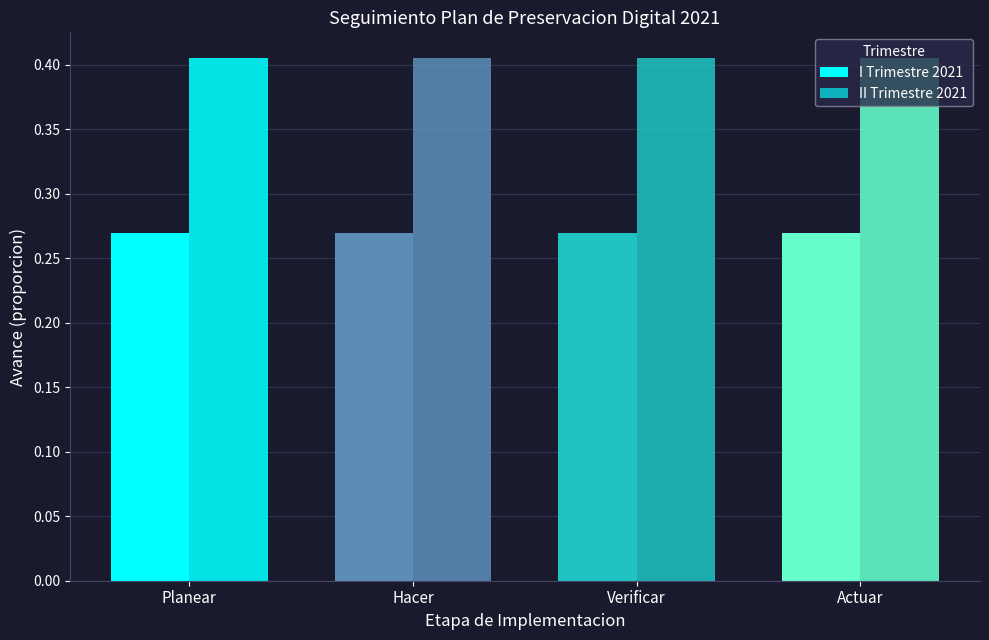

What is the sum of the I Trimestre 2021 values at Actuar and Verificar?

0.5